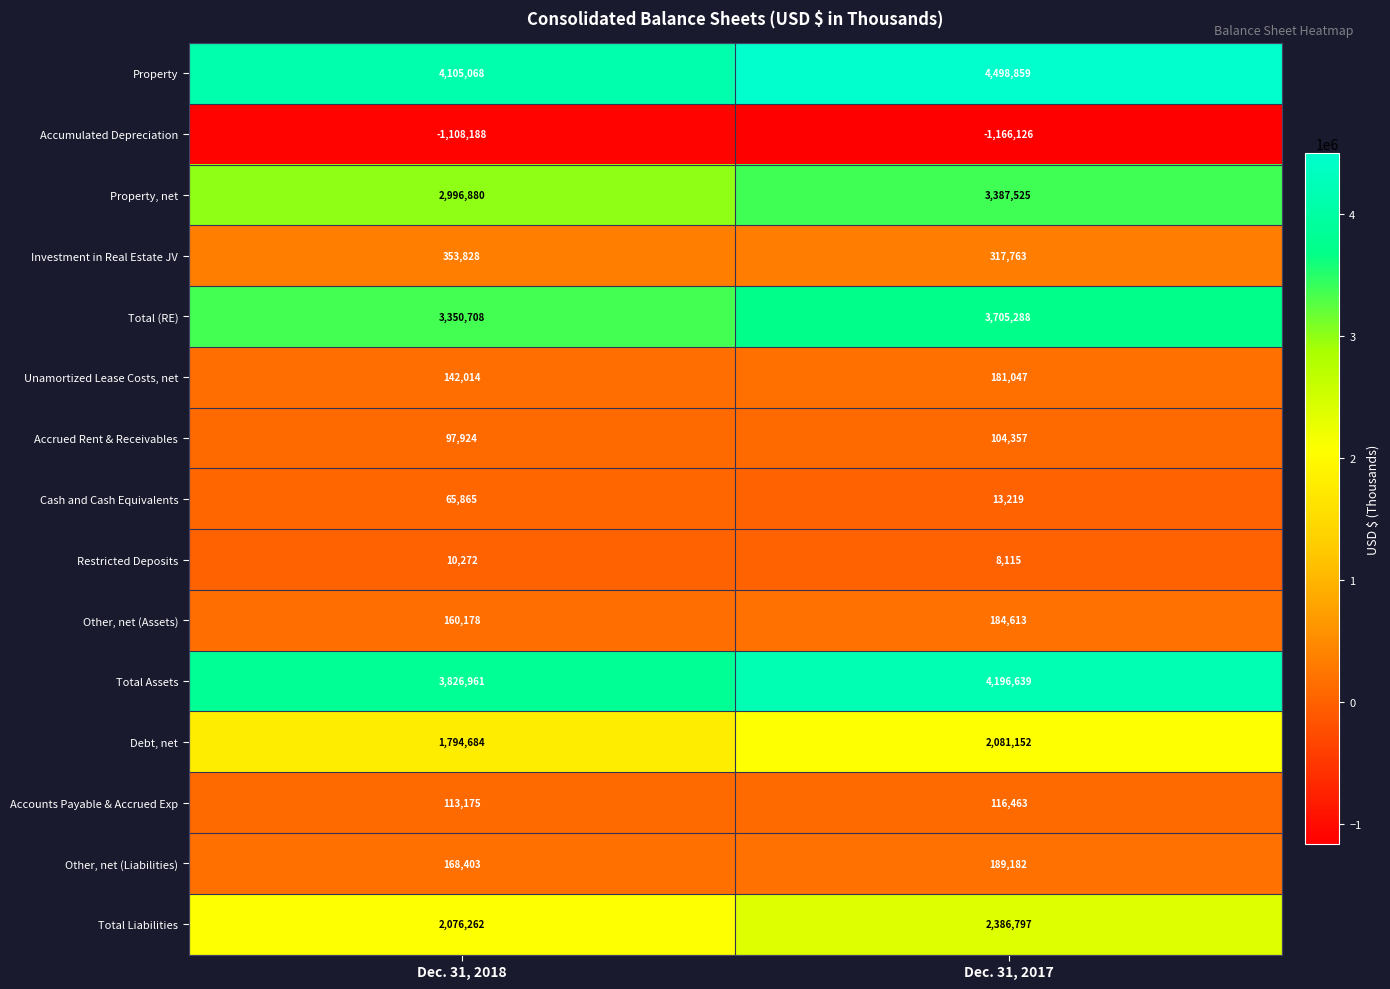

What is the average value of the Total Assets series?

4011800